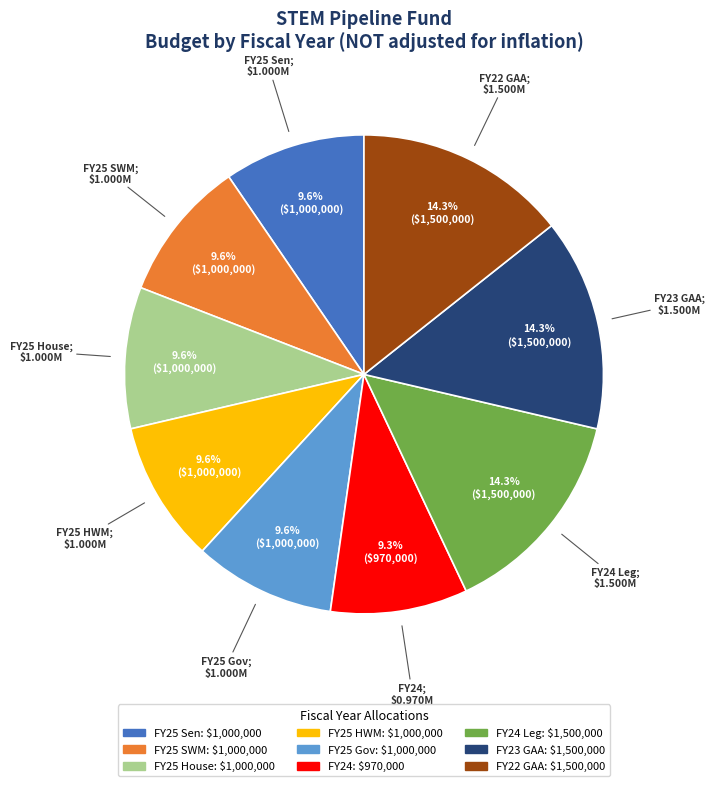

To the nearest percent, what is the difference between the largest and smallest slice percentages?

5%